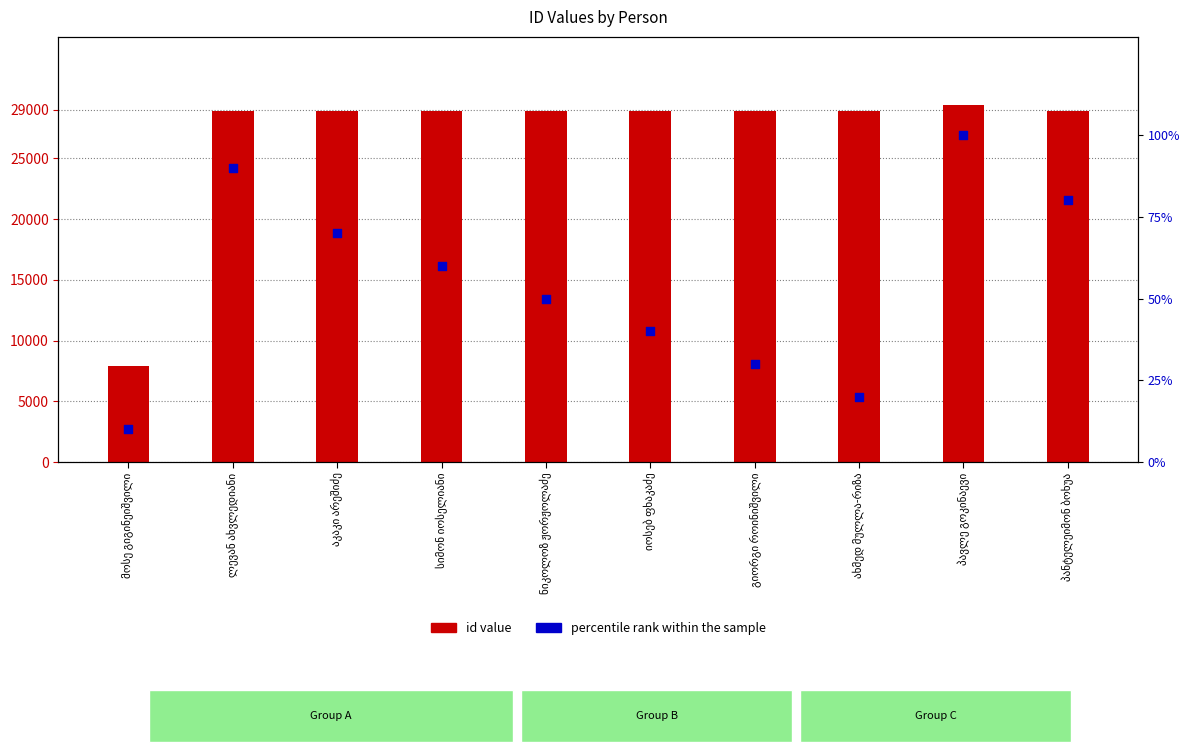

Which series has the largest total across all categories?

id value